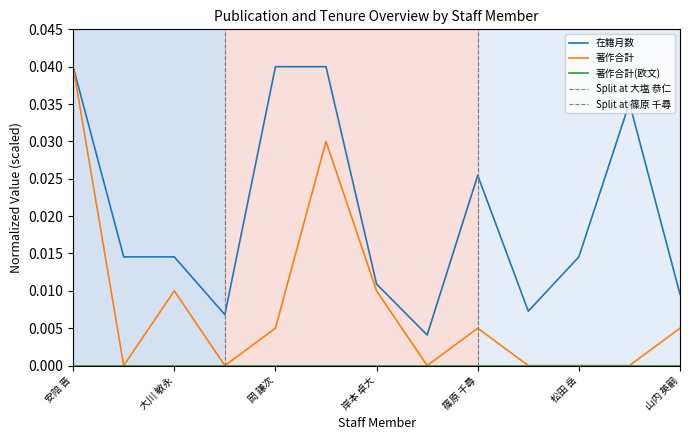

At how many categories does at least one series exceed 0?

13